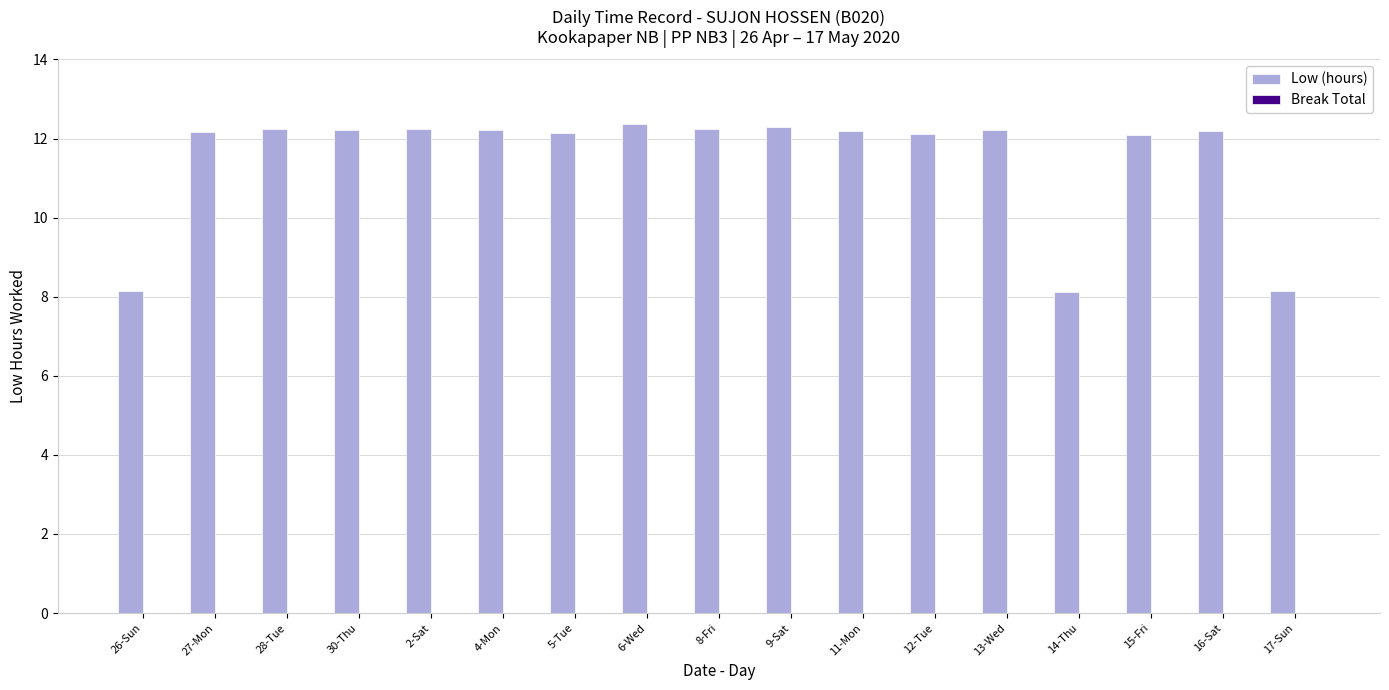

What is the ratio of the value at 28-Tue to the value at 13-Wed?

1.0